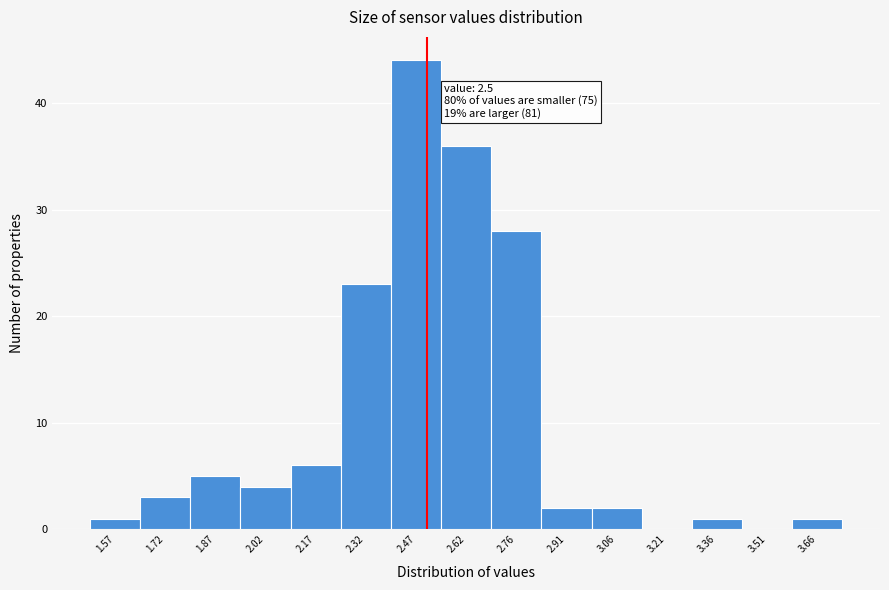

Over which range of the x-axis is the bar tallest?

2.40 to 2.54